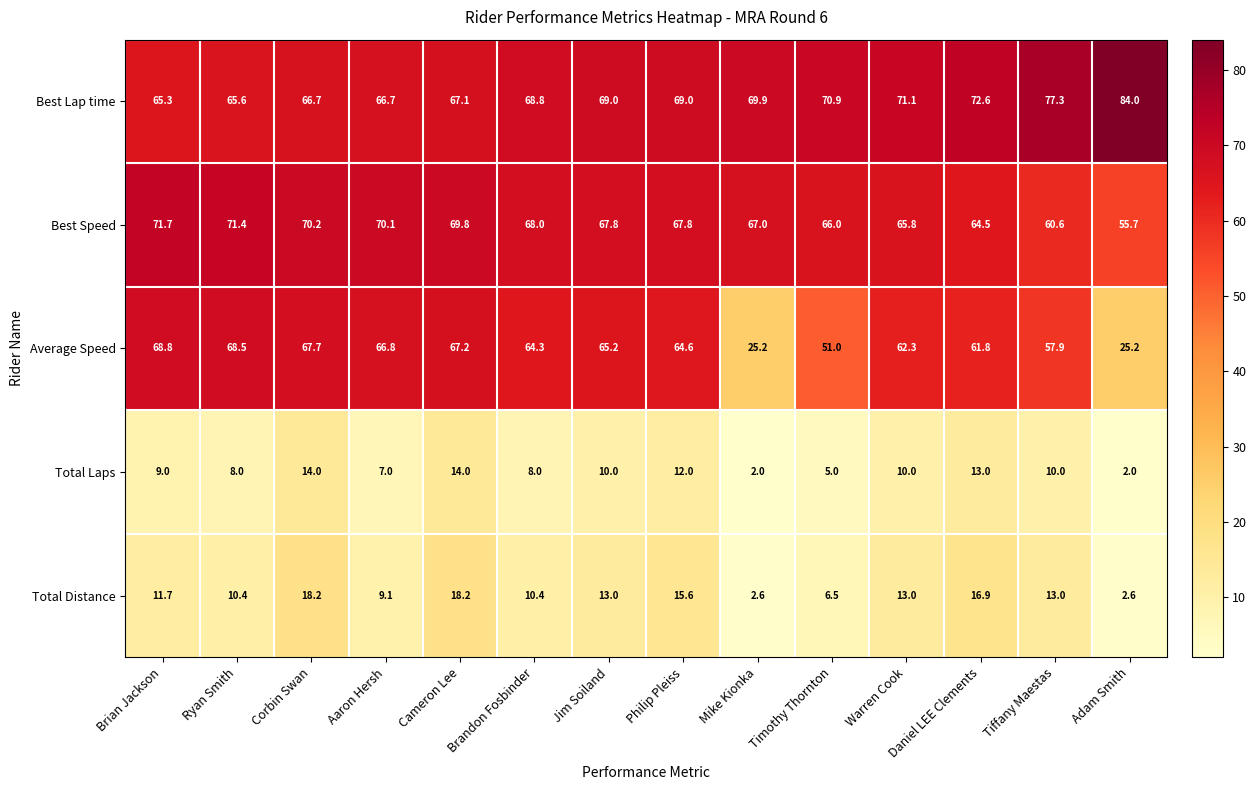

What is the total value across all series at Jim Soiland?

225.0